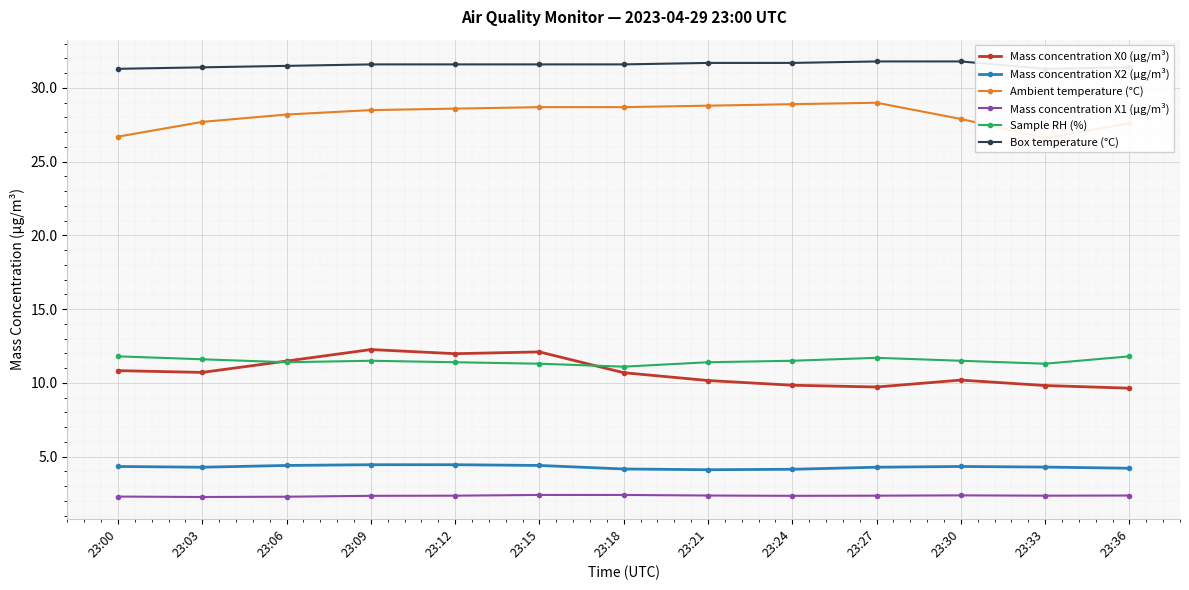

True or false: Box temperature (°C) and Ambient temperature (°C) cross at least once.

False